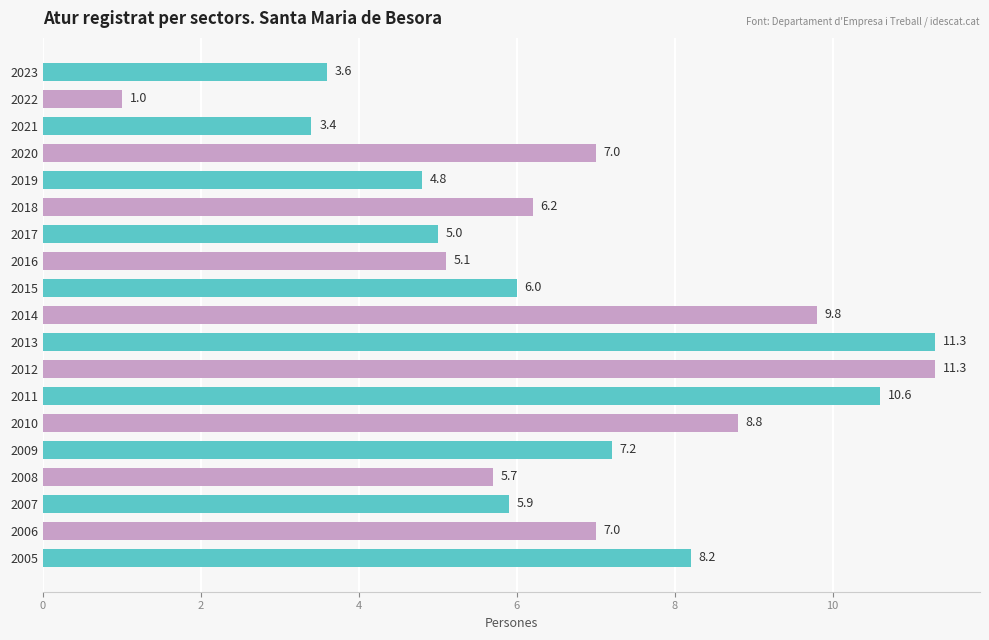

Reading top to bottom, transcribe all the data shown in this chart.

2023=3.6	2022=1.0	2021=3.4	2020=7.0	2019=4.8	2018=6.2	2017=5.0	2016=5.1	2015=6.0	2014=9.8	2013=11.3	2012=11.3	2011=10.6	2010=8.8	2009=7.2	2008=5.7	2007=5.9	2006=7.0	2005=8.2